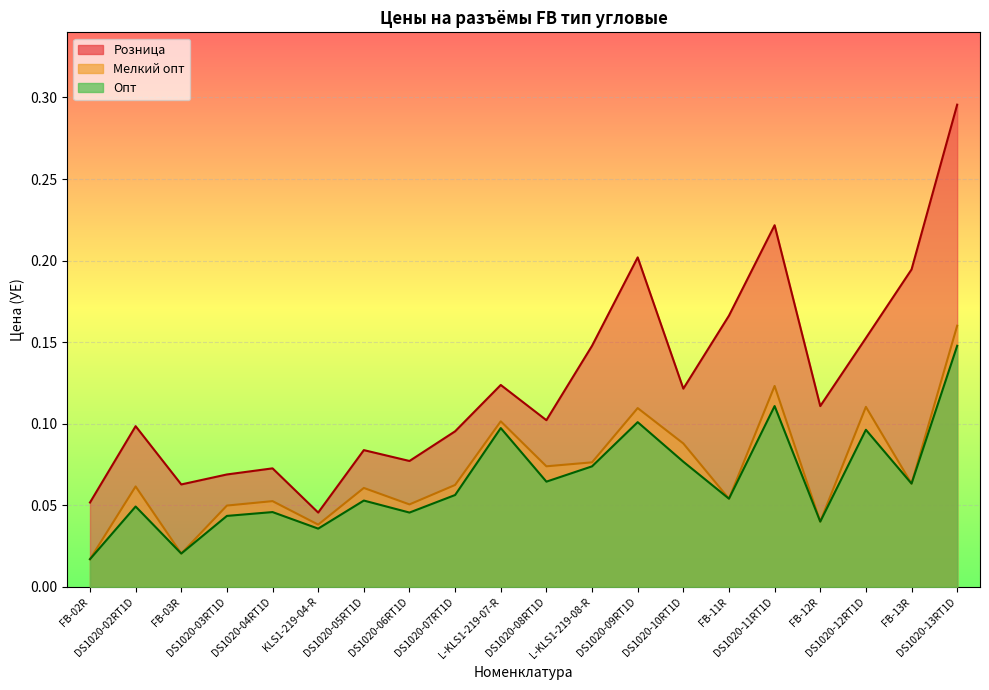

Reading left to right, what are all the values shown in this chart?

Розница: FB-02R=0.1	DS1020-02RT1D=0.1	FB-03R=0.1	DS1020-03RT1D=0.1	DS1020-04RT1D=0.1	KLS1-219-04-R=0.0	DS1020-05RT1D=0.1	DS1020-06RT1D=0.1	DS1020-07RT1D=0.1	L-KLS1-219-07-R=0.1	DS1020-08RT1D=0.1	L-KLS1-219-08-R=0.1	DS1020-09RT1D=0.2	DS1020-10RT1D=0.1	FB-11R=0.2	DS1020-11RT1D=0.2	FB-12R=0.1	DS1020-12RT1D=0.2	FB-13R=0.2	DS1020-13RT1D=0.3
Опт: FB-02R=0.0	DS1020-02RT1D=0.0	FB-03R=0.0	DS1020-03RT1D=0.0	DS1020-04RT1D=0.0	KLS1-219-04-R=0.0	DS1020-05RT1D=0.1	DS1020-06RT1D=0.0	DS1020-07RT1D=0.1	L-KLS1-219-07-R=0.1	DS1020-08RT1D=0.1	L-KLS1-219-08-R=0.1	DS1020-09RT1D=0.1	DS1020-10RT1D=0.1	FB-11R=0.1	DS1020-11RT1D=0.1	FB-12R=0.0	DS1020-12RT1D=0.1	FB-13R=0.1	DS1020-13RT1D=0.1
Мелкий опт: FB-02R=0.0	DS1020-02RT1D=0.1	FB-03R=0.0	DS1020-03RT1D=0.0	DS1020-04RT1D=0.1	KLS1-219-04-R=0.0	DS1020-05RT1D=0.1	DS1020-06RT1D=0.1	DS1020-07RT1D=0.1	L-KLS1-219-07-R=0.1	DS1020-08RT1D=0.1	L-KLS1-219-08-R=0.1	DS1020-09RT1D=0.1	DS1020-10RT1D=0.1	FB-11R=0.1	DS1020-11RT1D=0.1	FB-12R=0.0	DS1020-12RT1D=0.1	FB-13R=0.1	DS1020-13RT1D=0.2